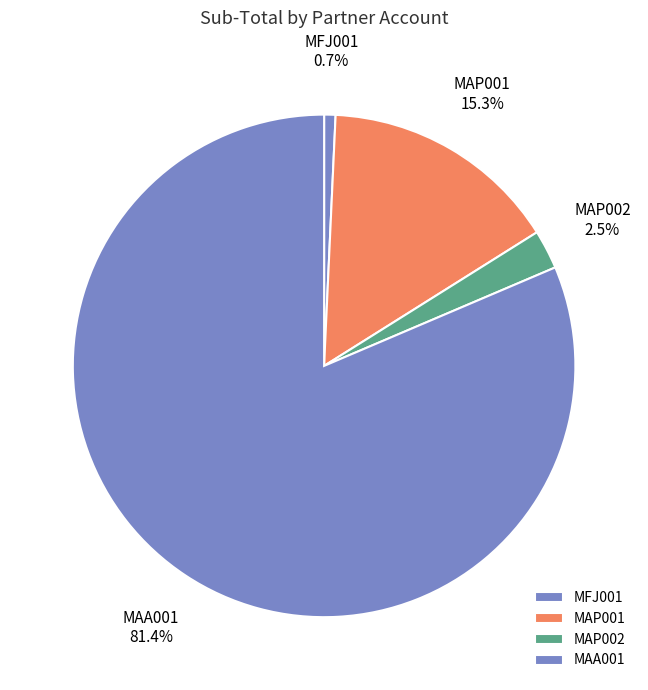

What is the largest slice in the pie chart?

MAA001